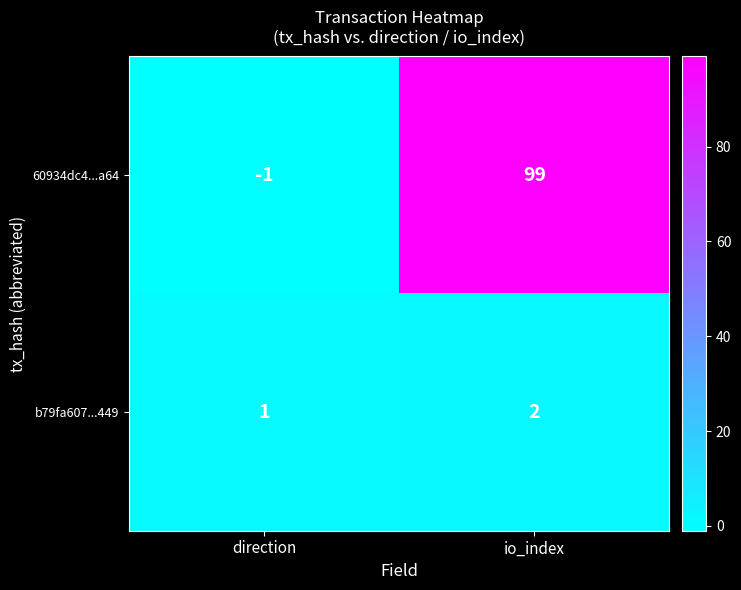

Where is 60934dc4...a64 nearest to the value 49?

direction